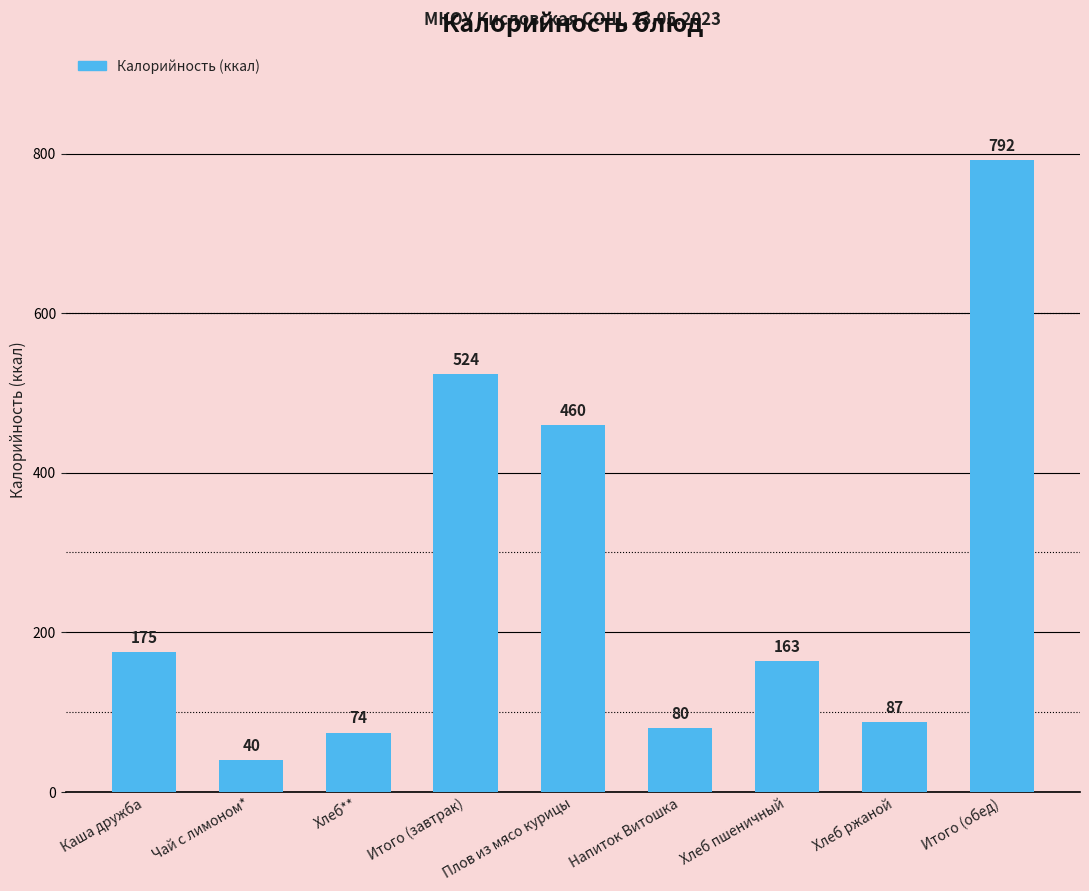

List the labels in order of value, largest first.

Итого (обед), Итого (завтрак), Плов из мясо курицы, Каша дружба, Хлеб пшеничный, Хлеб ржаной, Напиток Витошка, Хлеб**, Чай с лимоном*